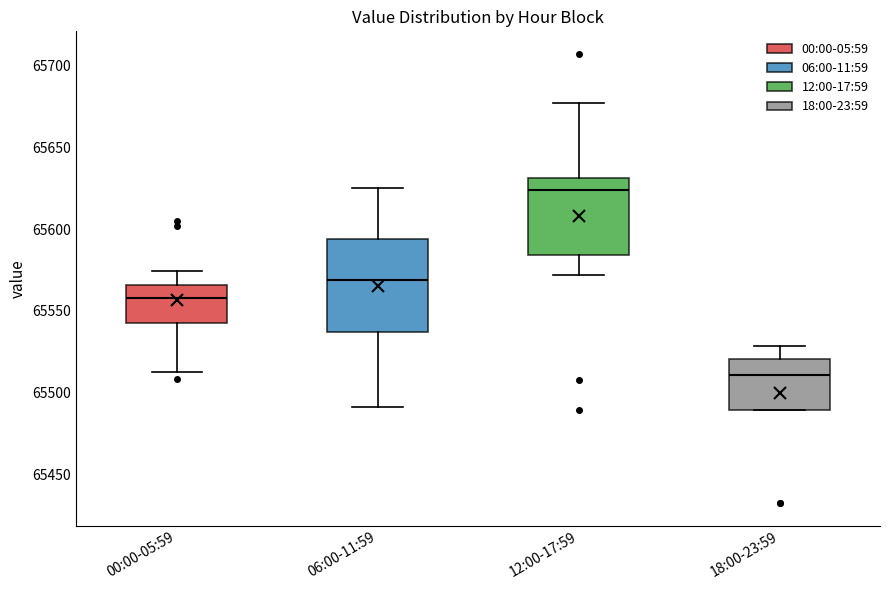

Which box has the highest median line?

12:00-17:59